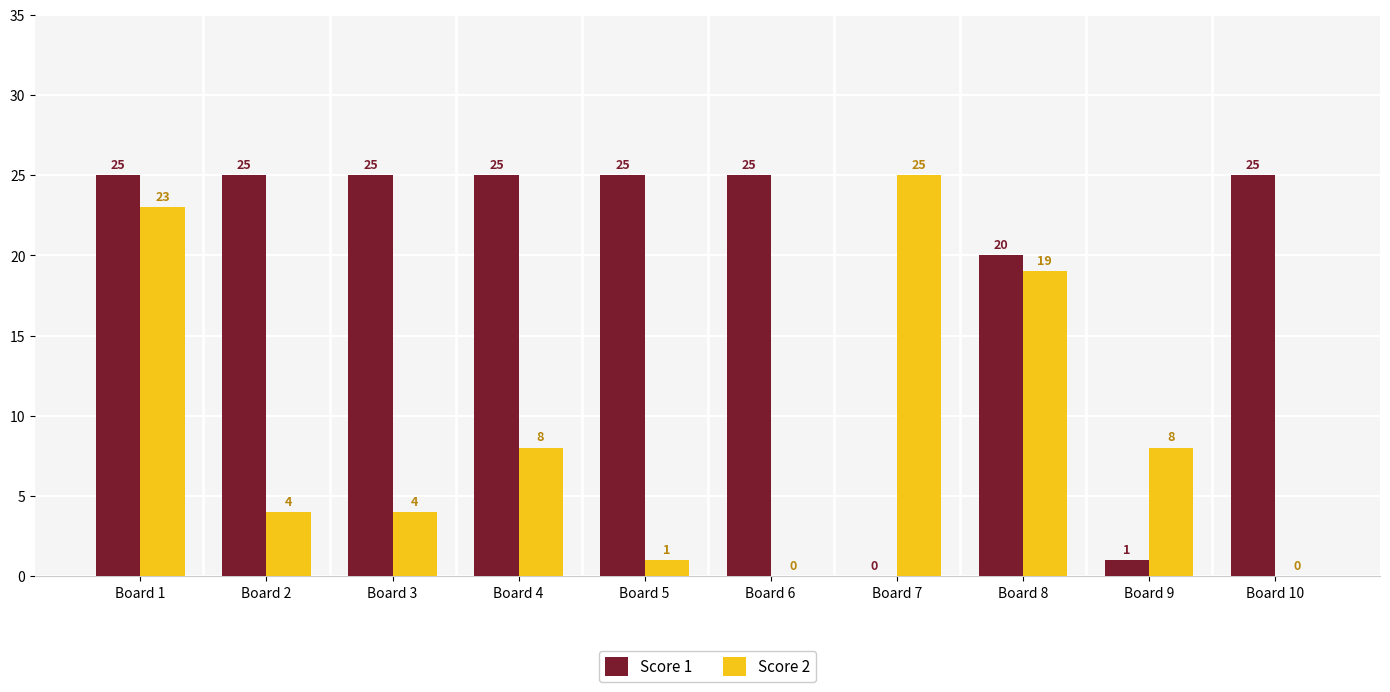

Which series changed the most between Board 4 and Board 9?

Score 1